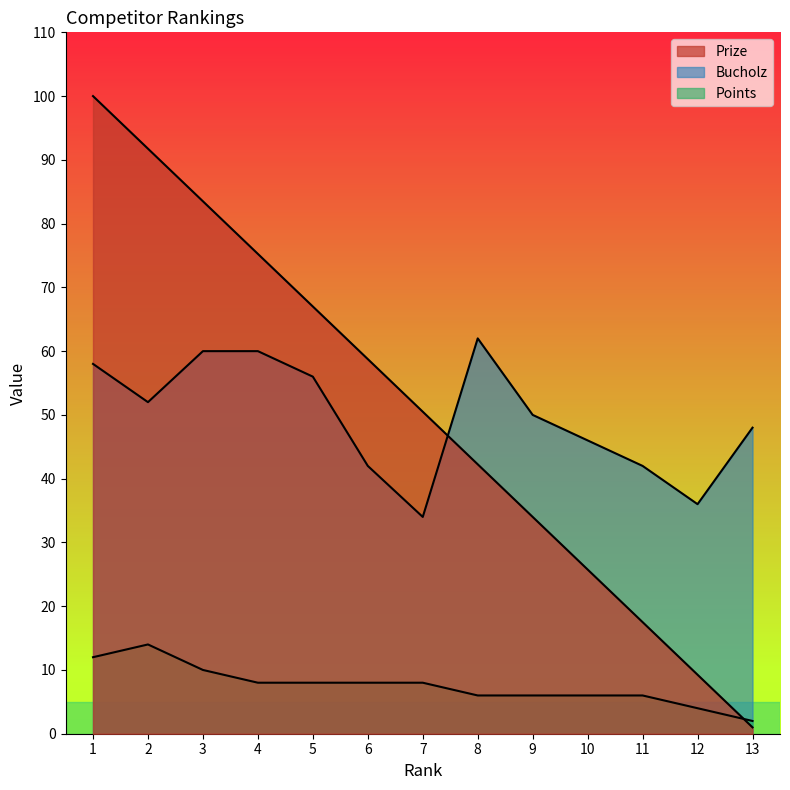

Between 4 and 12, which series saw the biggest shift?

Prize